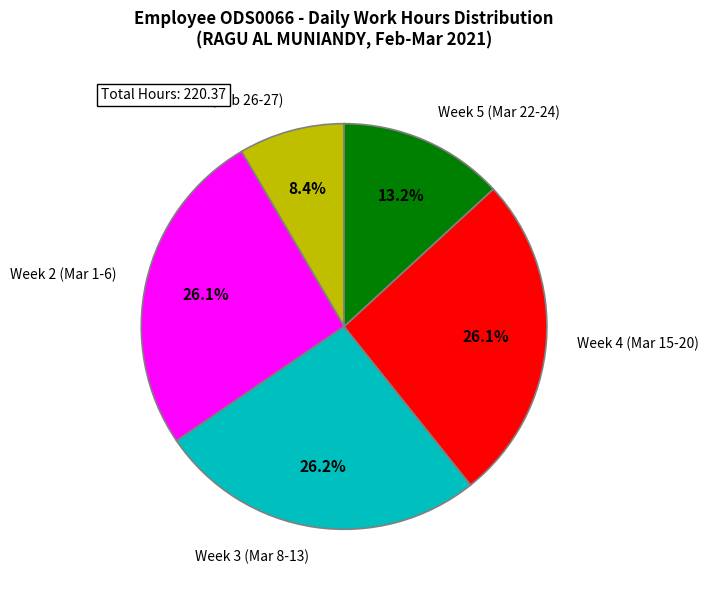

Count the number of slices in the pie.

5